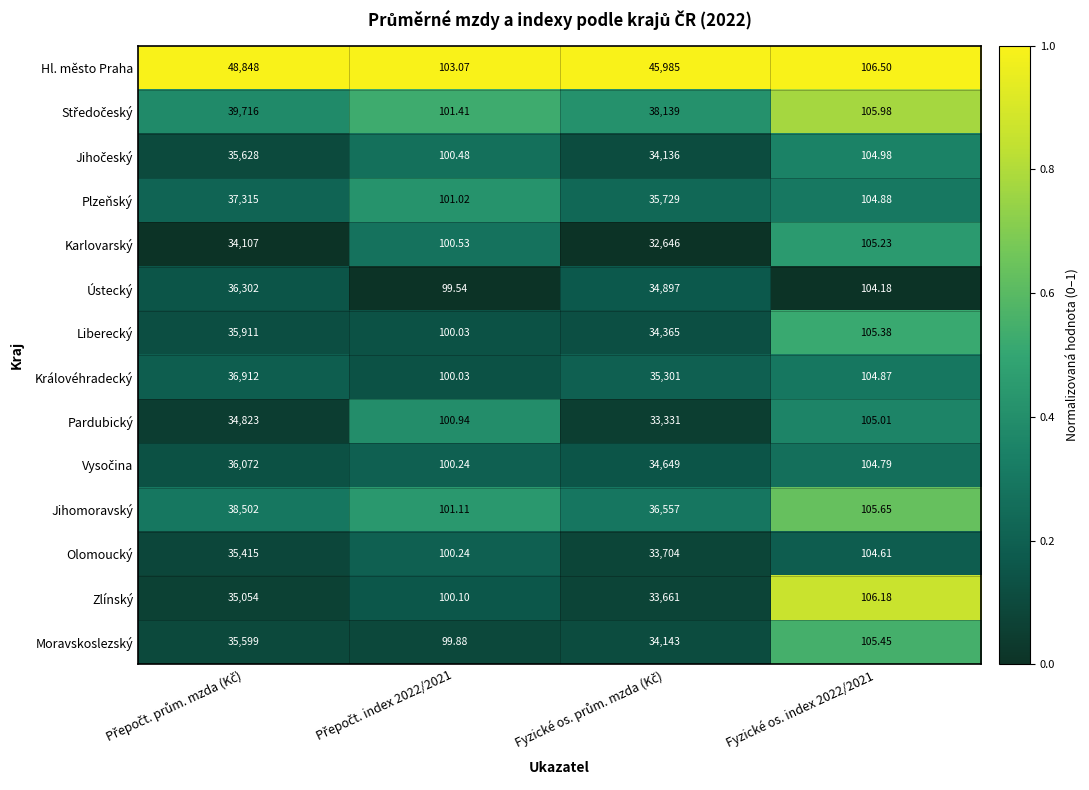

Which series has the widest spread of values?

Hl. město Praha